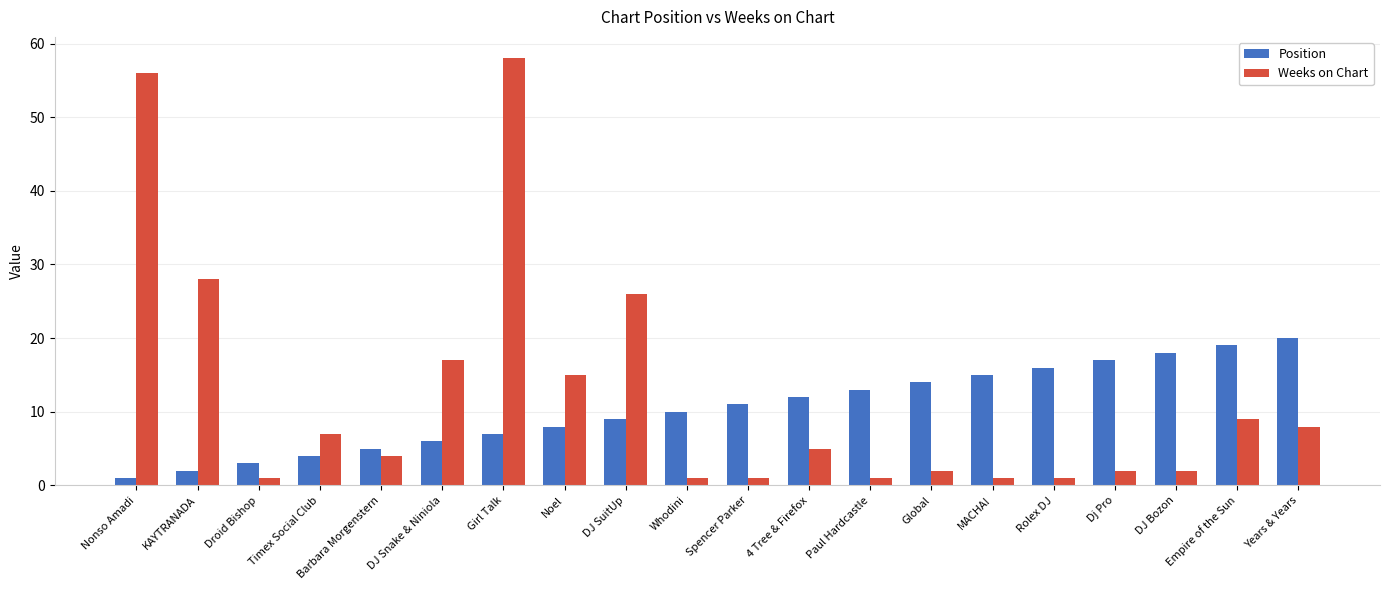

What is the label of the 15th bar from the left?

MACHA!